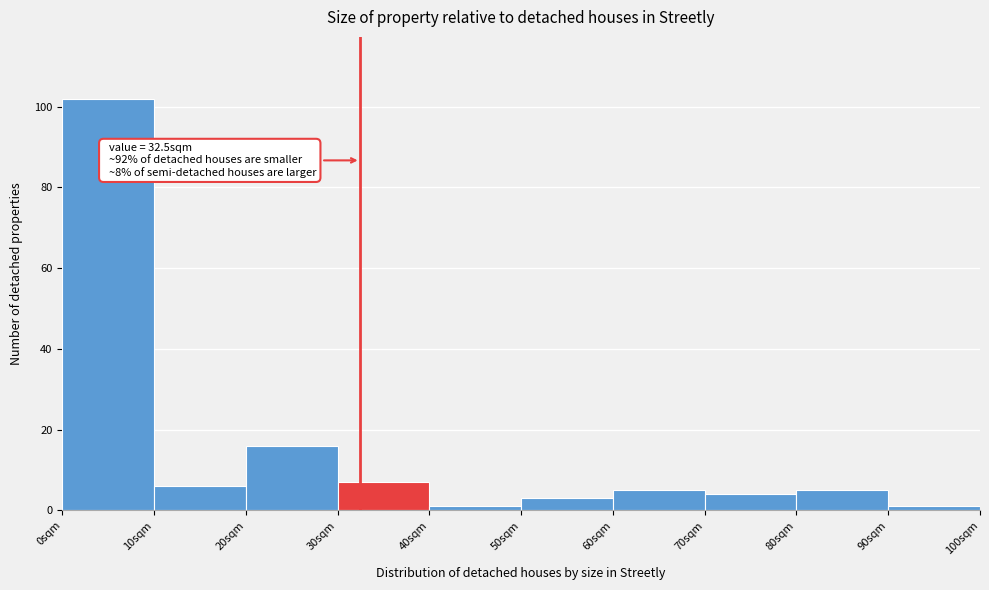

Over which range of the x-axis is the bar tallest?

0 to 10